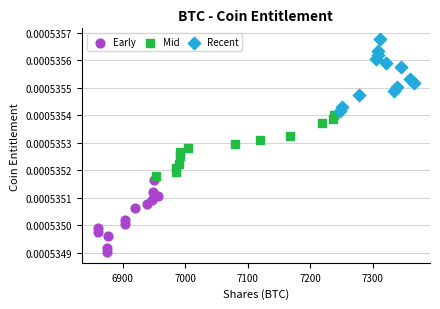

Which series has the largest Y range (max minus min)?

Recent